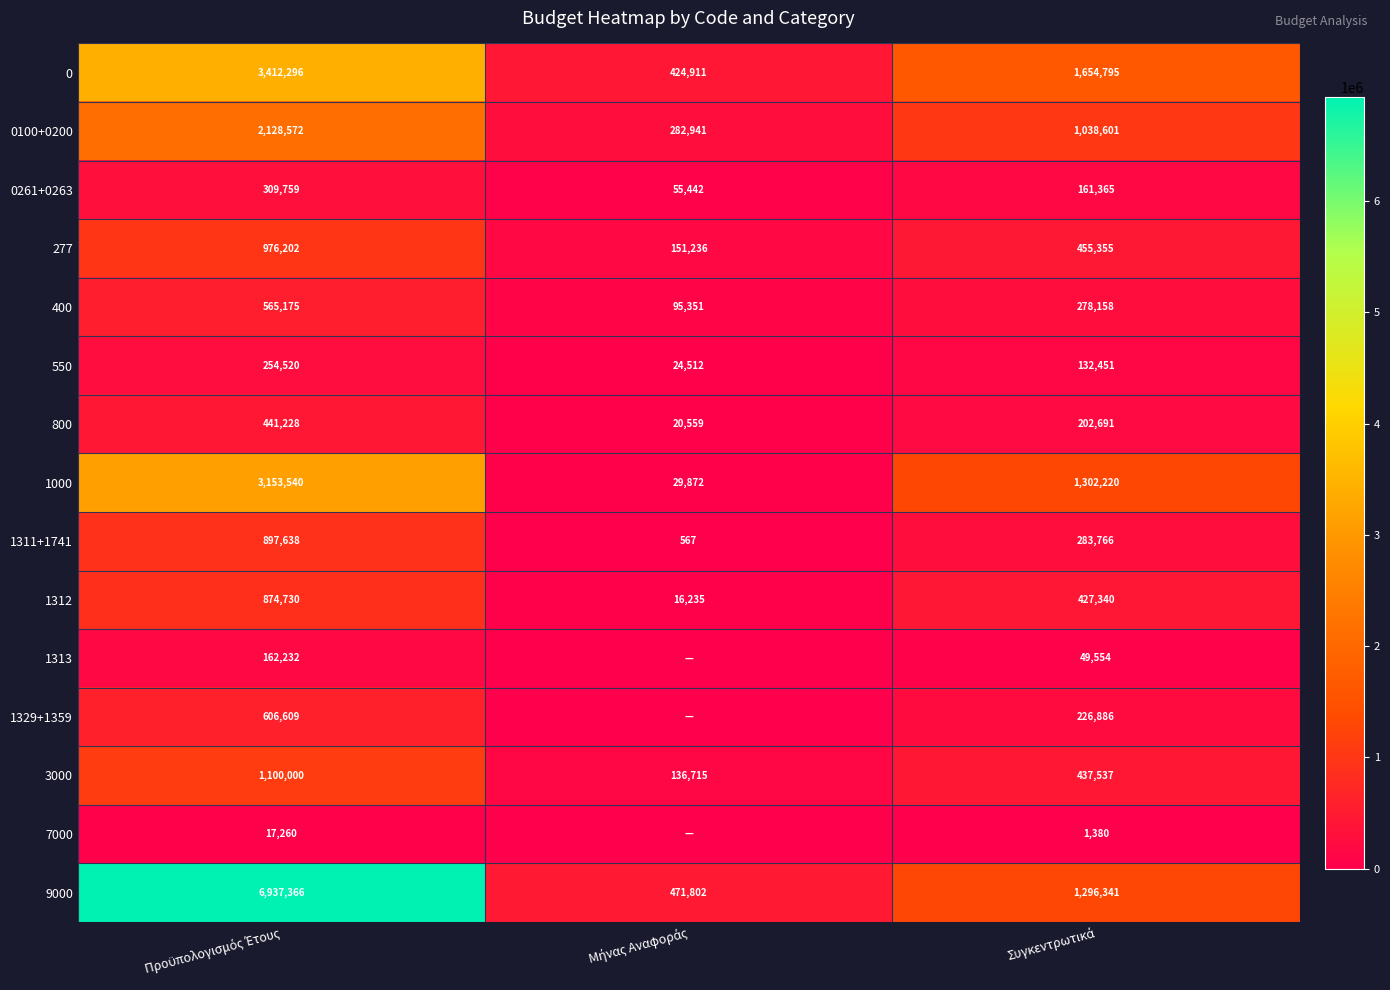

What is the difference between the maximum and minimum values in the 9000 series?

6465564